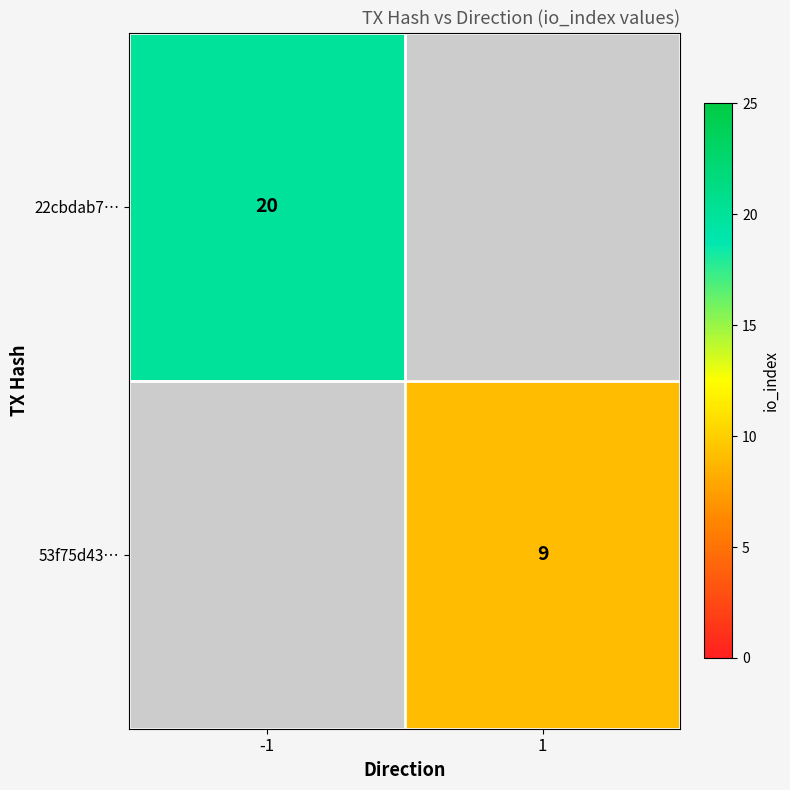

Count the number of data series in this chart.

2